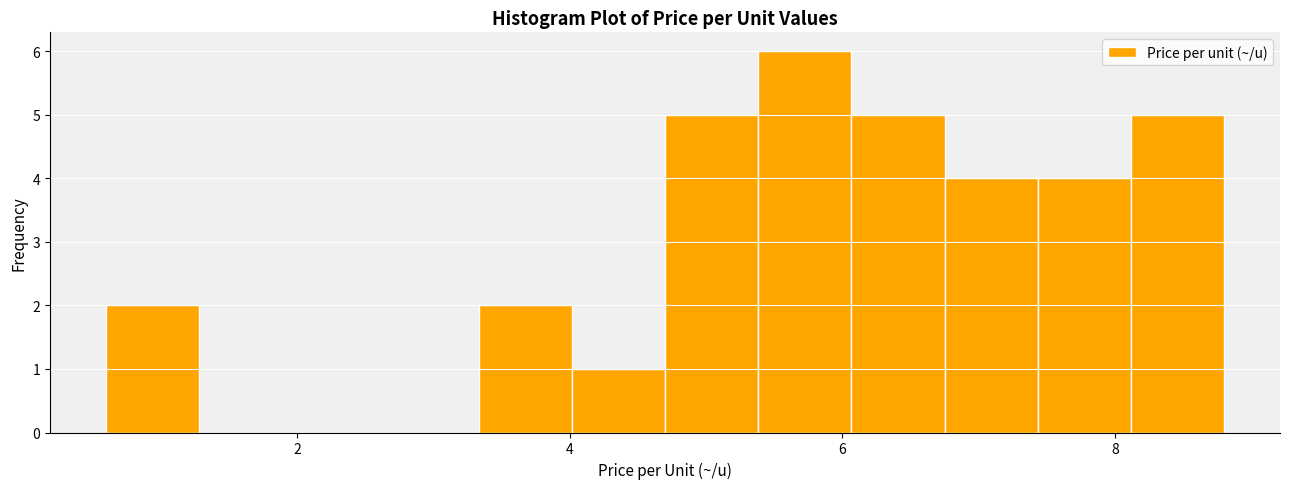

Around what value on the x-axis is the tallest bar? Give the approximate position of its centre, as read against the axis.

5.8